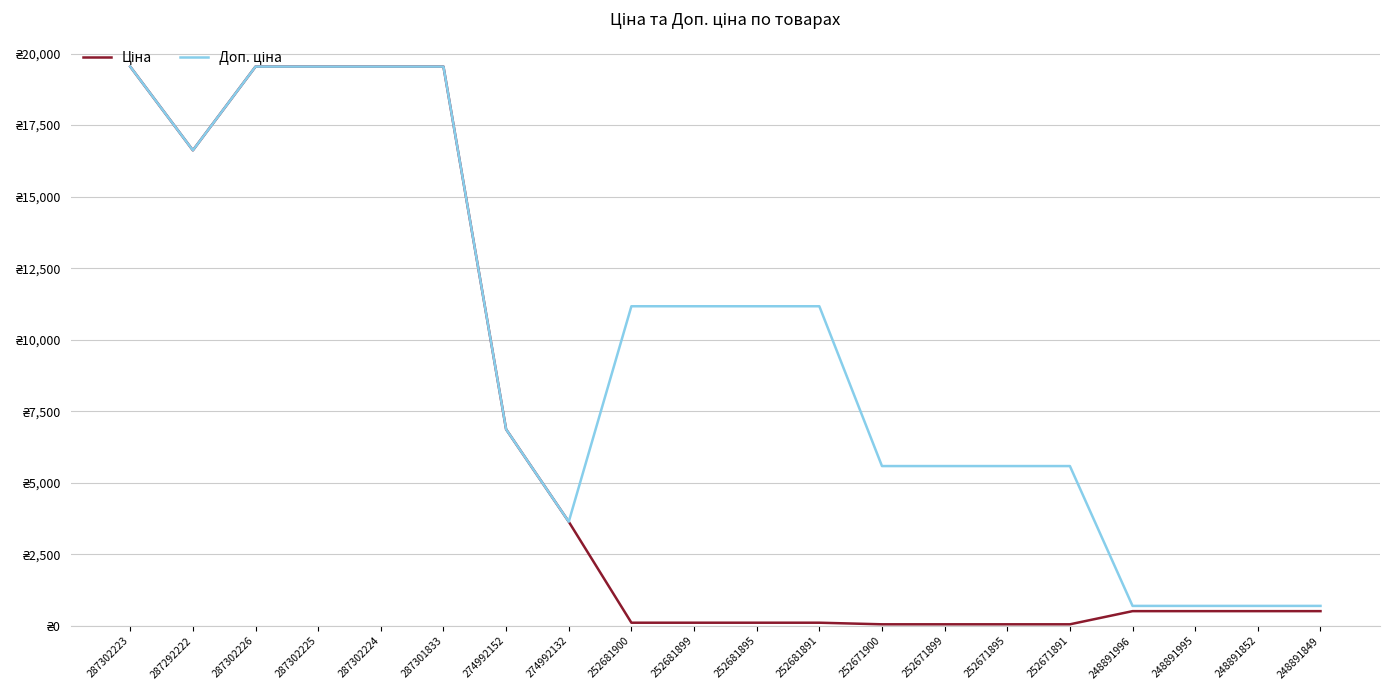

Does the chart have visible grid lines?

Yes